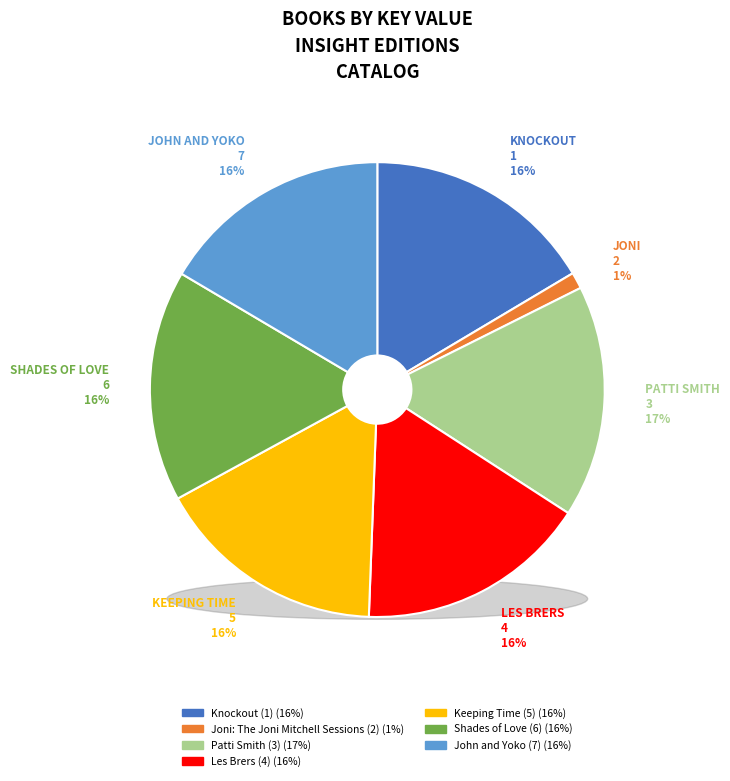

True or false: Keeping Time (5) accounts for 25% of the total.

False